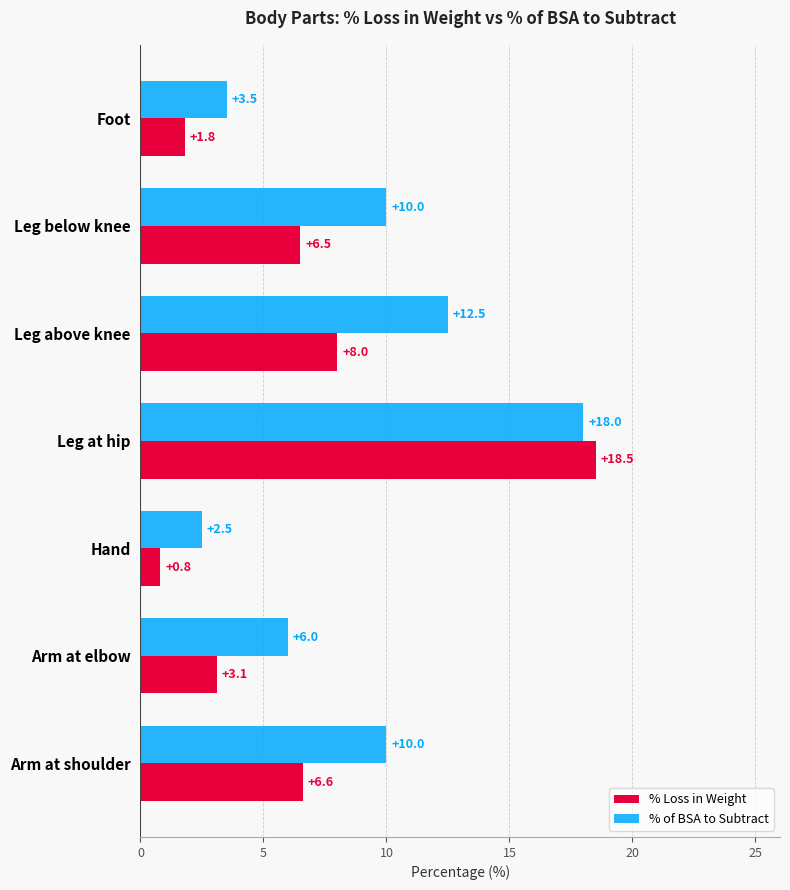

What is the minimum value for % Loss in Weight?

0.8